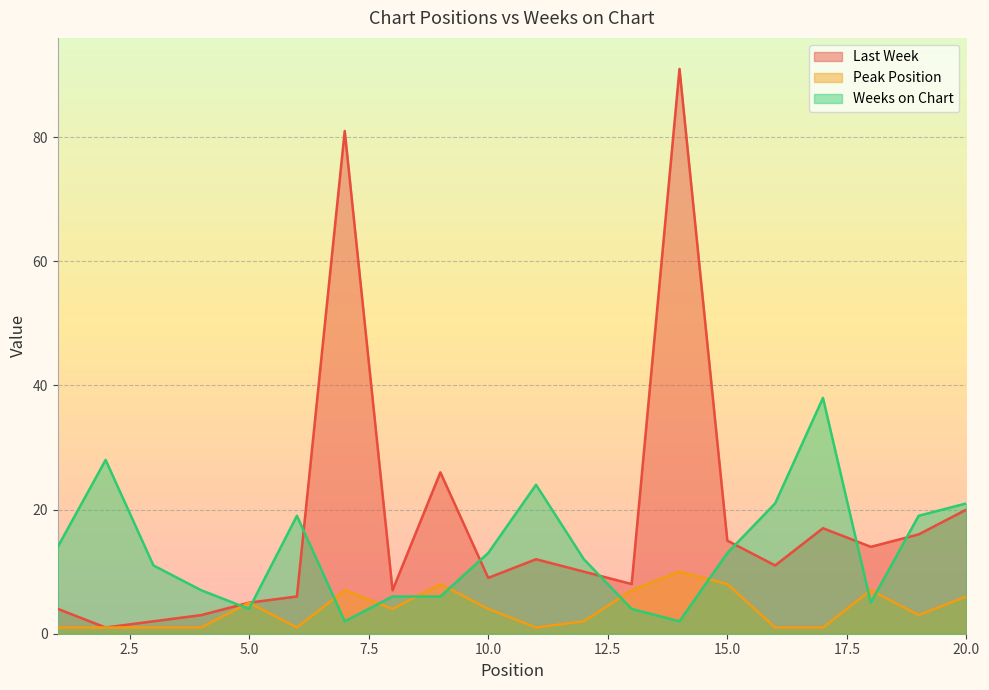

At which category is the sum across all series the highest?

14